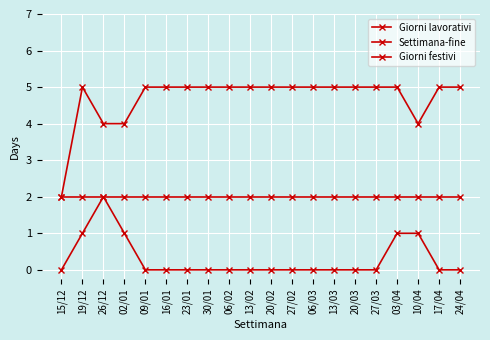

At which label does Giorni festivi reach its minimum?

15/12